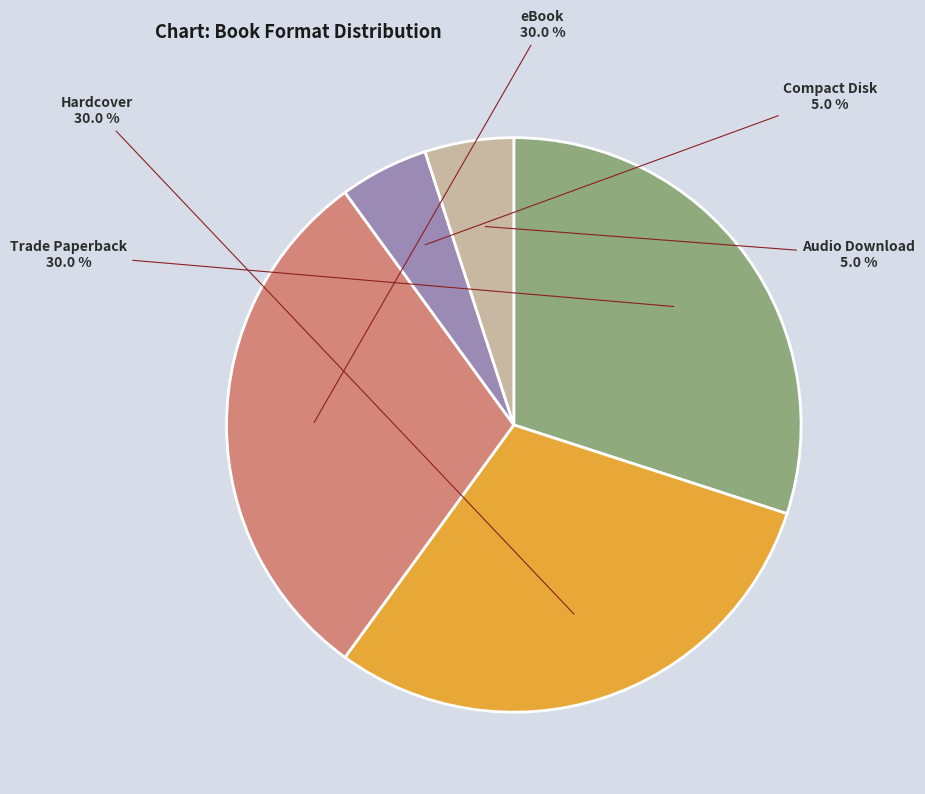

Does any single category account for the majority?

No